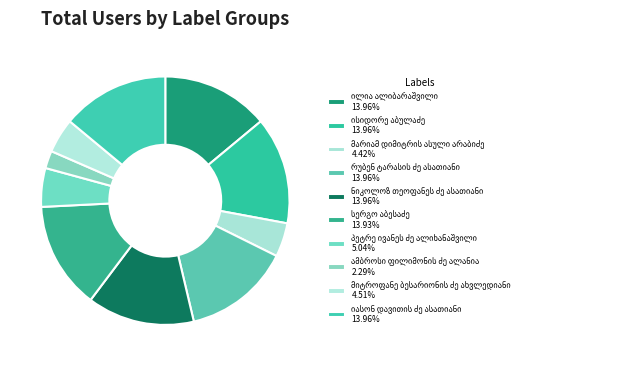

How many segments does this pie chart have?

10